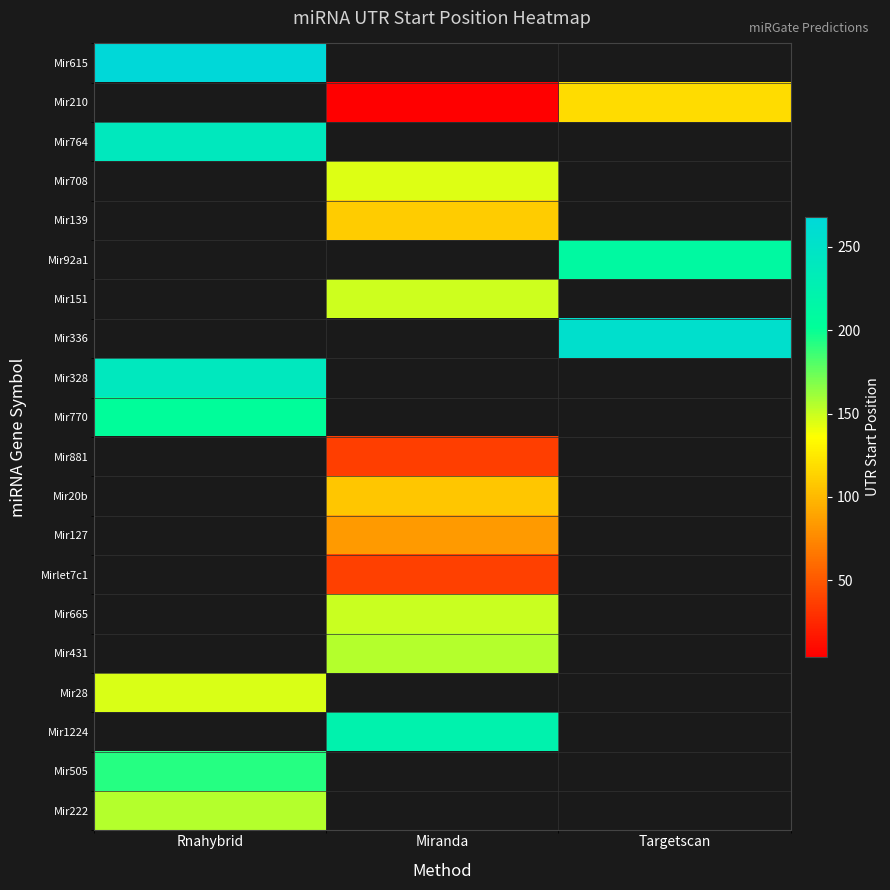

How many distinct data groups are displayed?

20